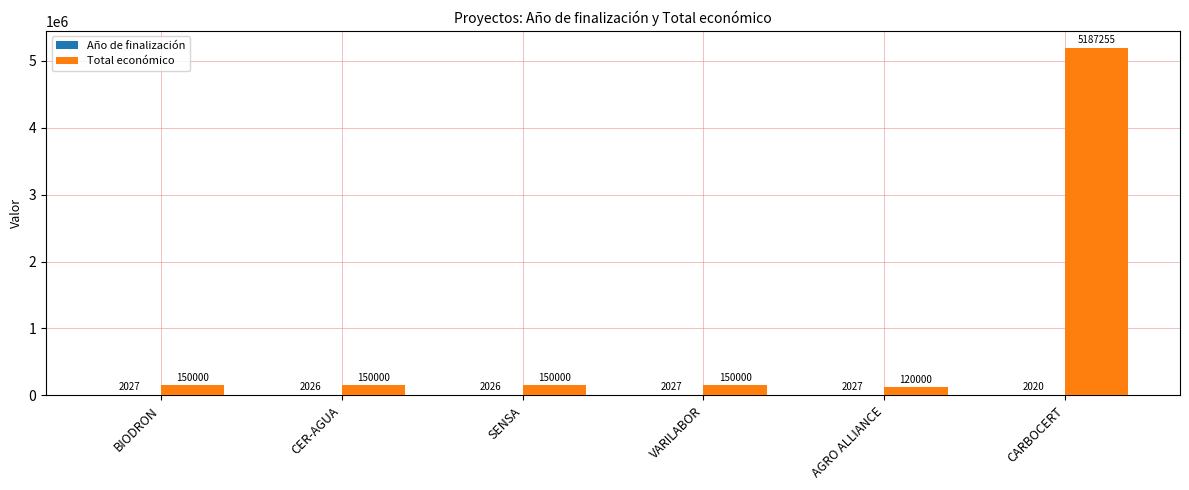

The value of Total económico at CARBOCERT is 5187255. True or false?

True